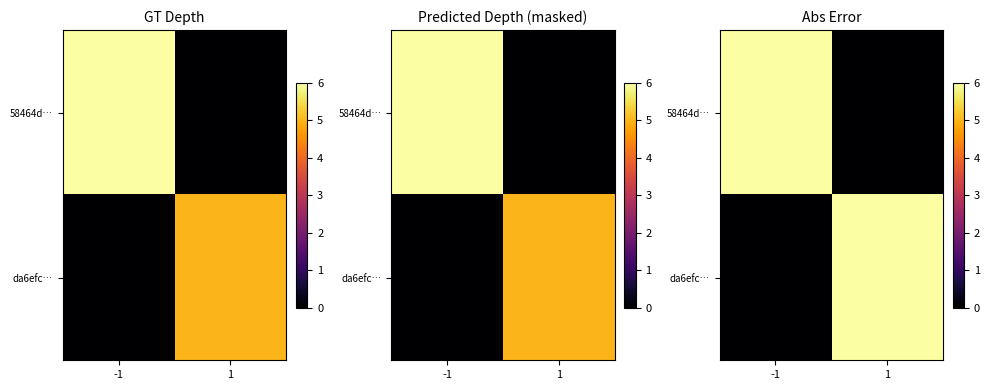

Count the number of categories in the chart.

2